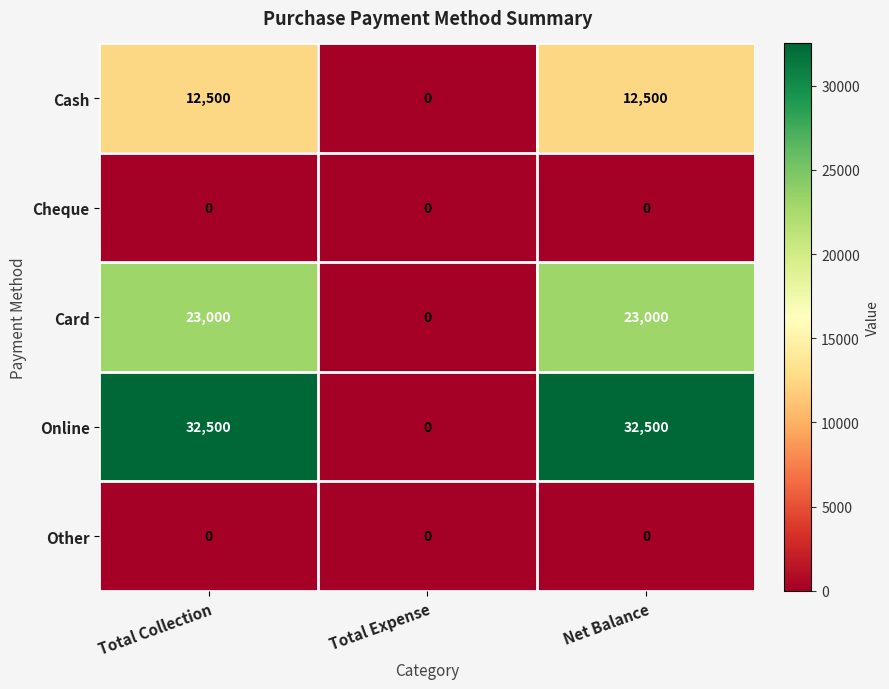

Is the value of Card at Total Expense greater than the value of Online at Total Collection?

No